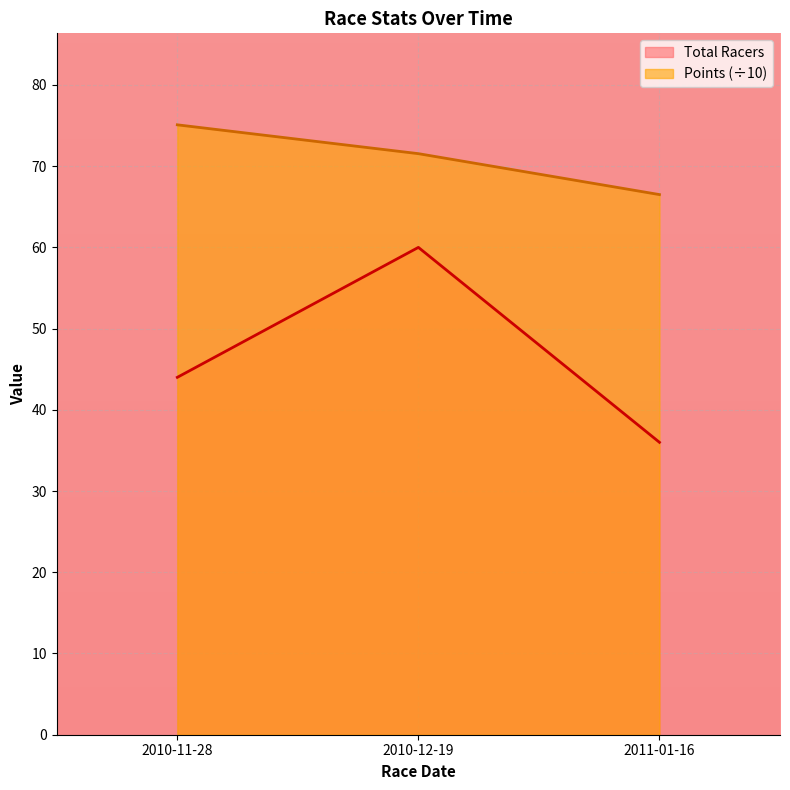

What is the approximate value of Total Racers at 2011-01-16?

36.0